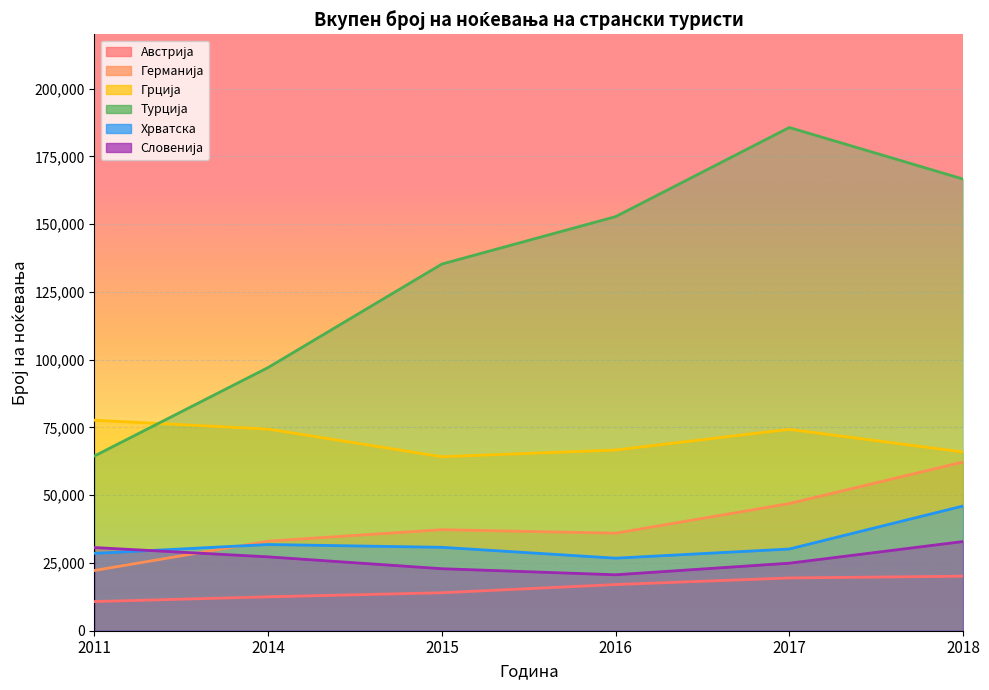

True or false: Хрватска and Турција cross at least once.

False